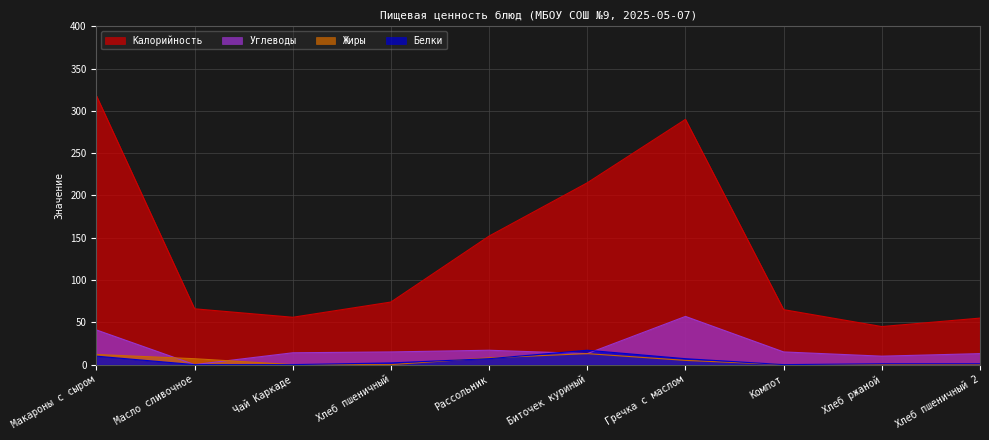

Which series has the widest spread of values?

Калорийность